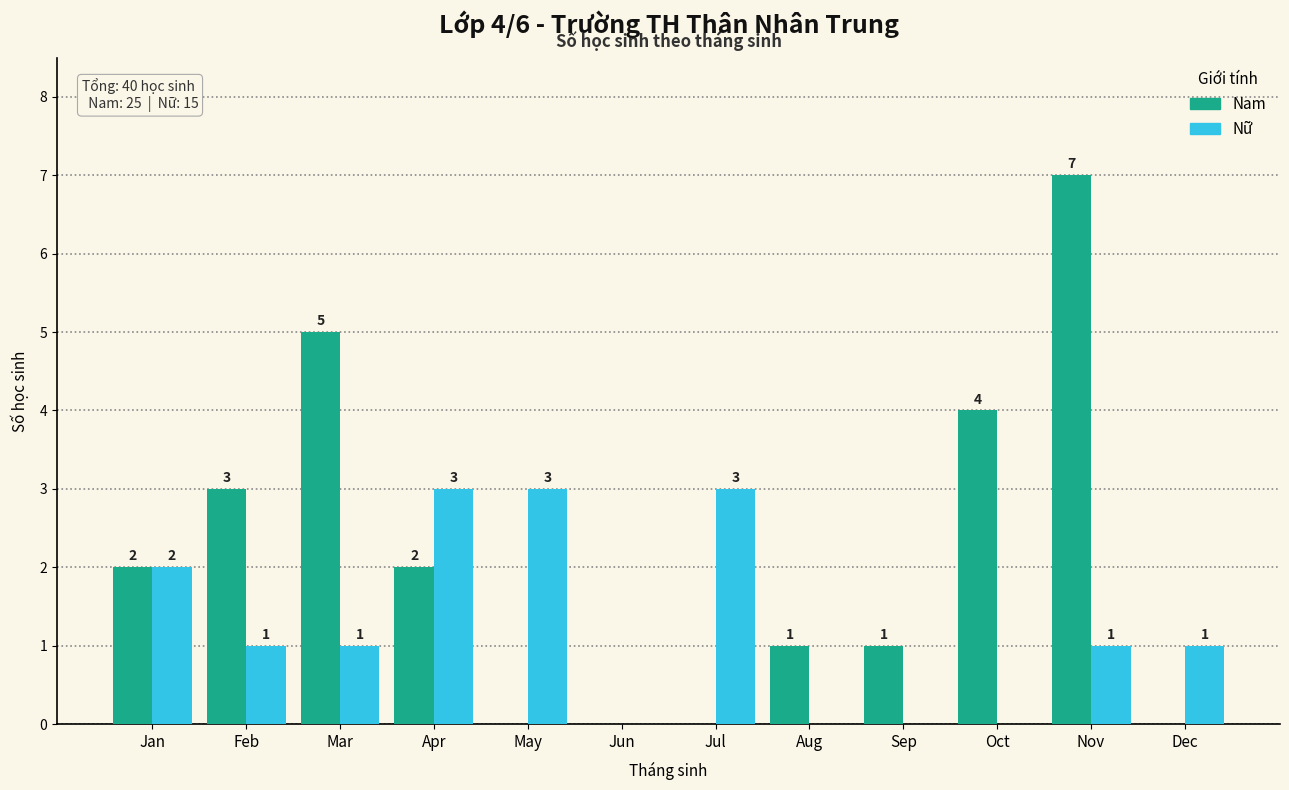

What is the sum of all Nam values?

25